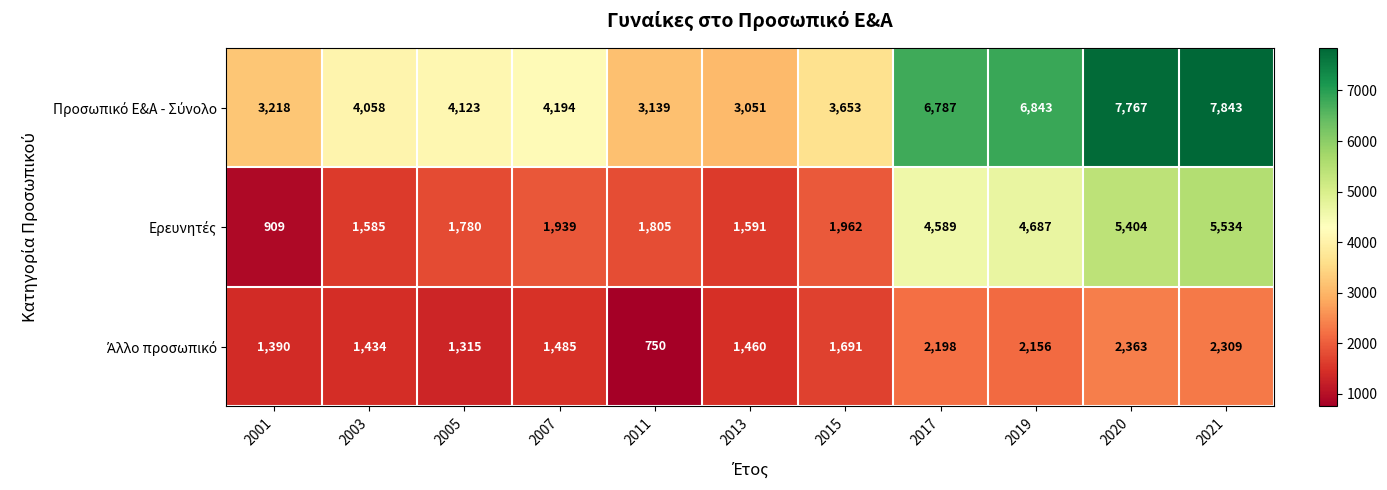

What is the spread (max minus min) of values at 2015?

1962